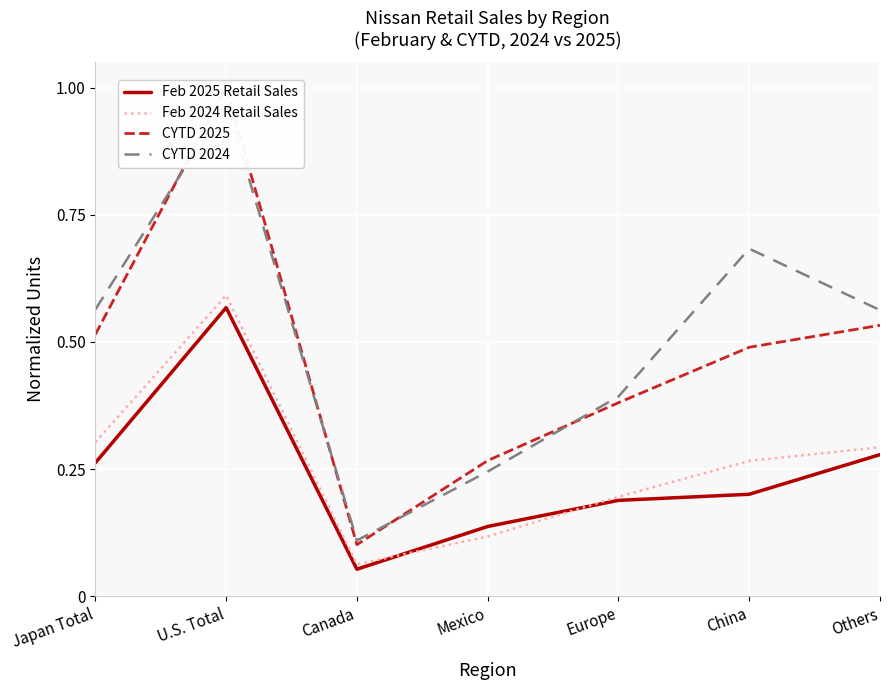

At how many categories does at least one series exceed 0?

7